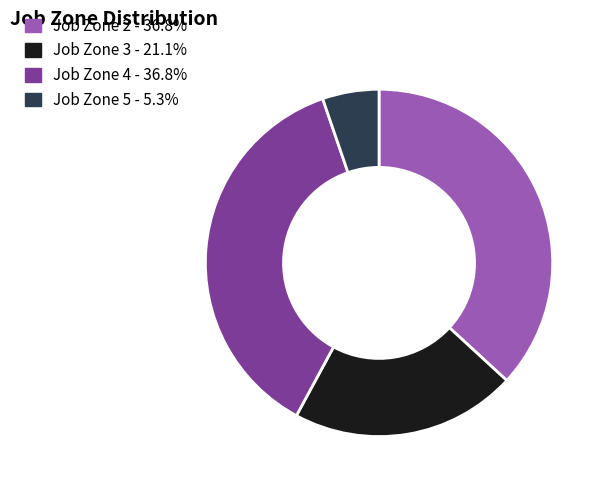

How many segments does this pie chart have?

4